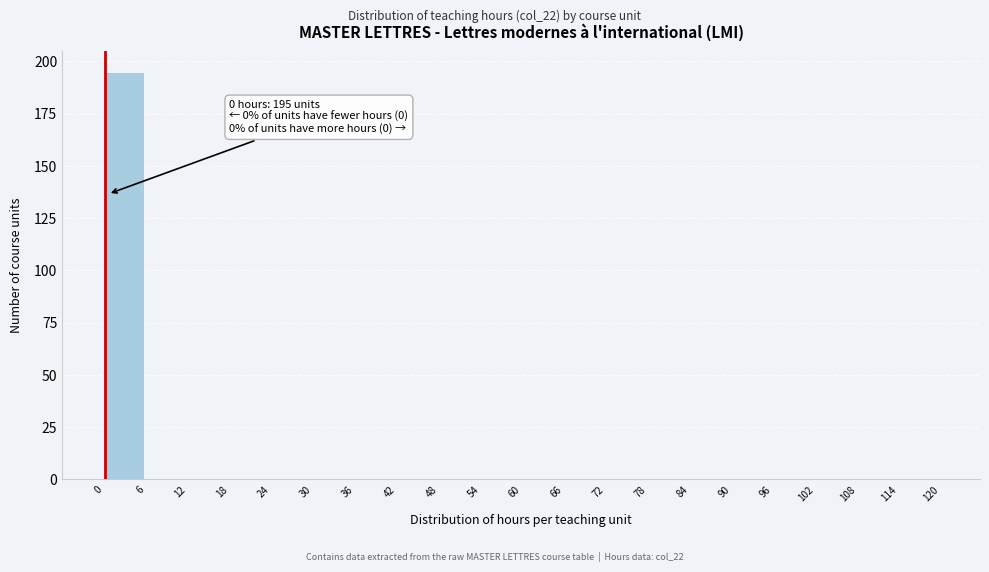

Over which range of the x-axis is the bar tallest?

0 to 6